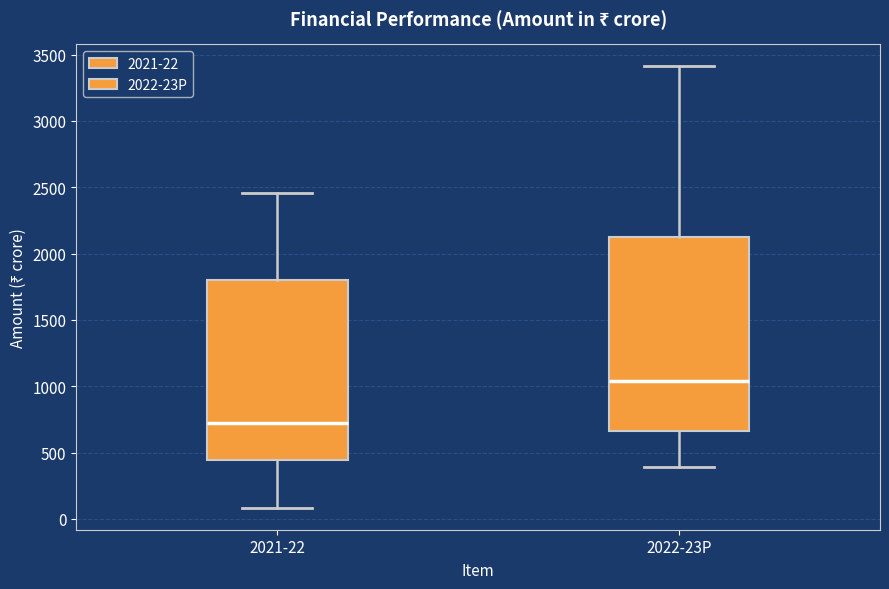

Which box has the highest median line?

2022-23P